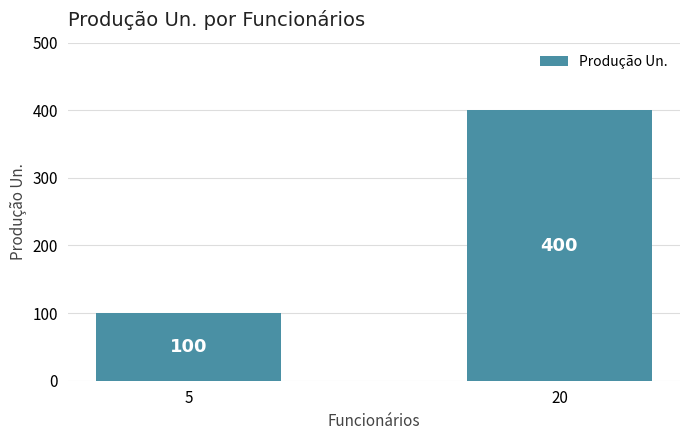

Which category has the lowest value across all series?

5